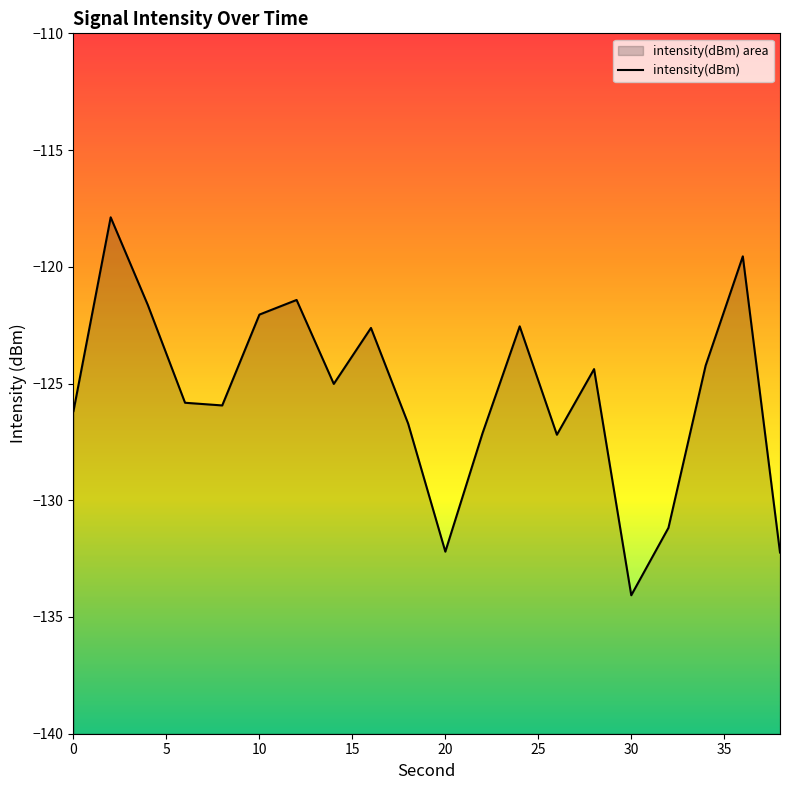

True or false: there are more than 1 points higher than both neighbors.

True